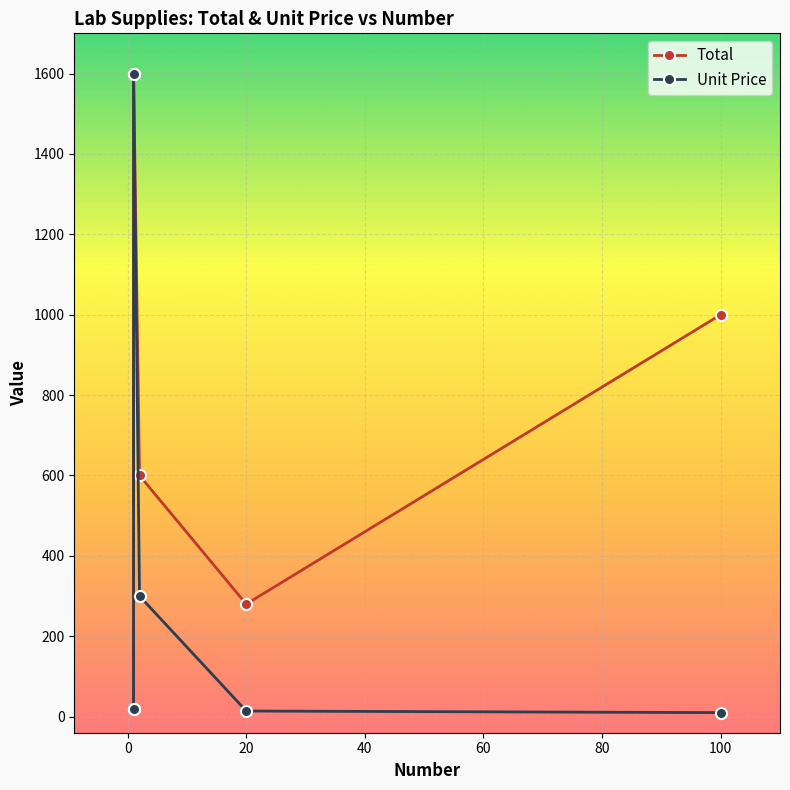

Which series changed the most between 40 and 60?

Total